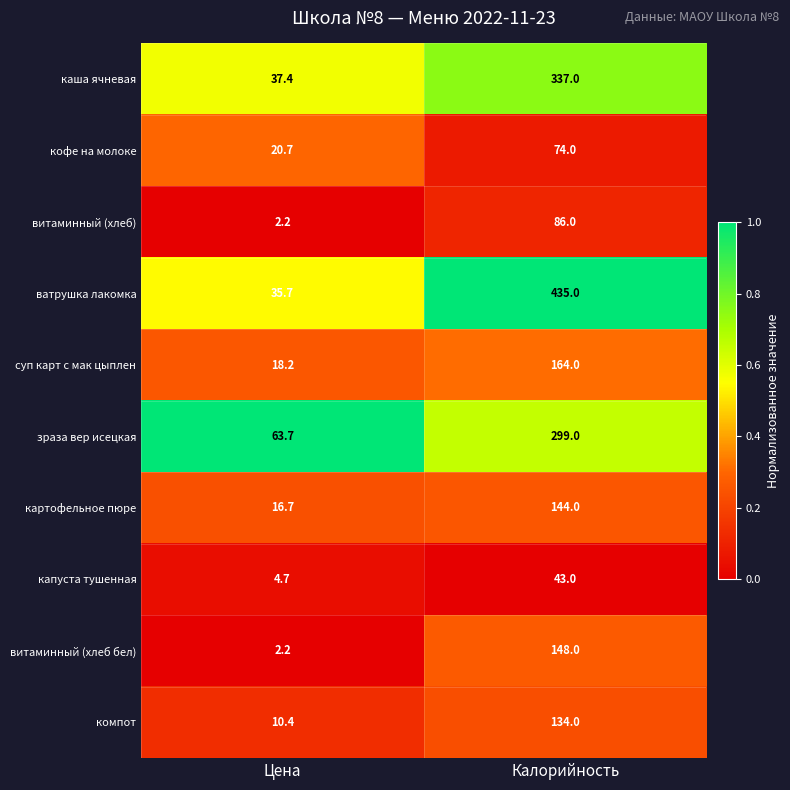

Read the витаминный (хлеб бел) value at Калорийность.

148.0